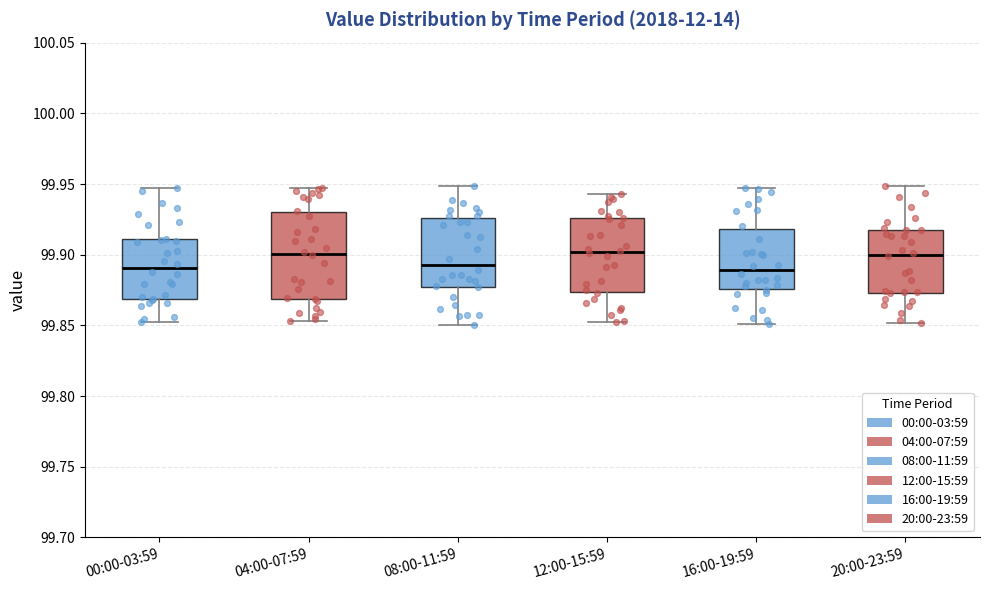

Reading left to right, transcribe this box plot: for each box, give where its median line is, the range the box spans, and where its two whiskers end, as read against the y-axis. The values are not printed on the chart, so give them approximately, as read against the axis.

00:00-03:59: median 99.890, box 99.870 to 99.910, whiskers 99.850 to 99.945
04:00-07:59: median 99.900, box 99.870 to 99.930, whiskers 99.855 to 99.945
08:00-11:59: median 99.895, box 99.875 to 99.925, whiskers 99.850 to 99.950
12:00-15:59: median 99.900, box 99.875 to 99.925, whiskers 99.855 to 99.945
16:00-19:59: median 99.890, box 99.875 to 99.920, whiskers 99.850 to 99.945
20:00-23:59: median 99.900, box 99.875 to 99.920, whiskers 99.850 to 99.950